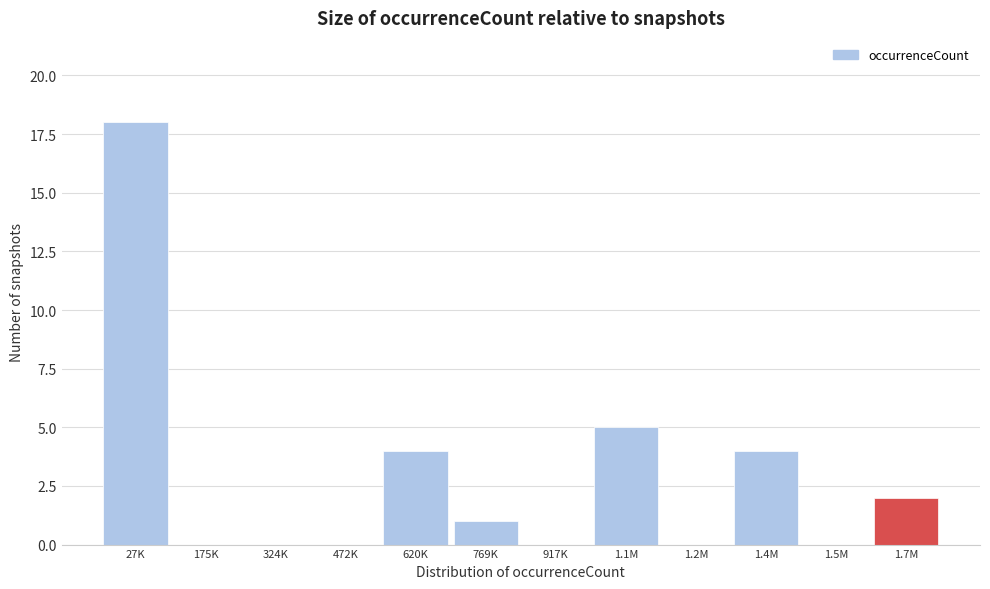

Reading right to left, transcribe all the data shown in this chart.

1.7M=2	1.5M=0	1.4M=4	1.2M=0	1.1M=5	917K=0	769K=1	620K=4	472K=0	324K=0	175K=0	27K=18